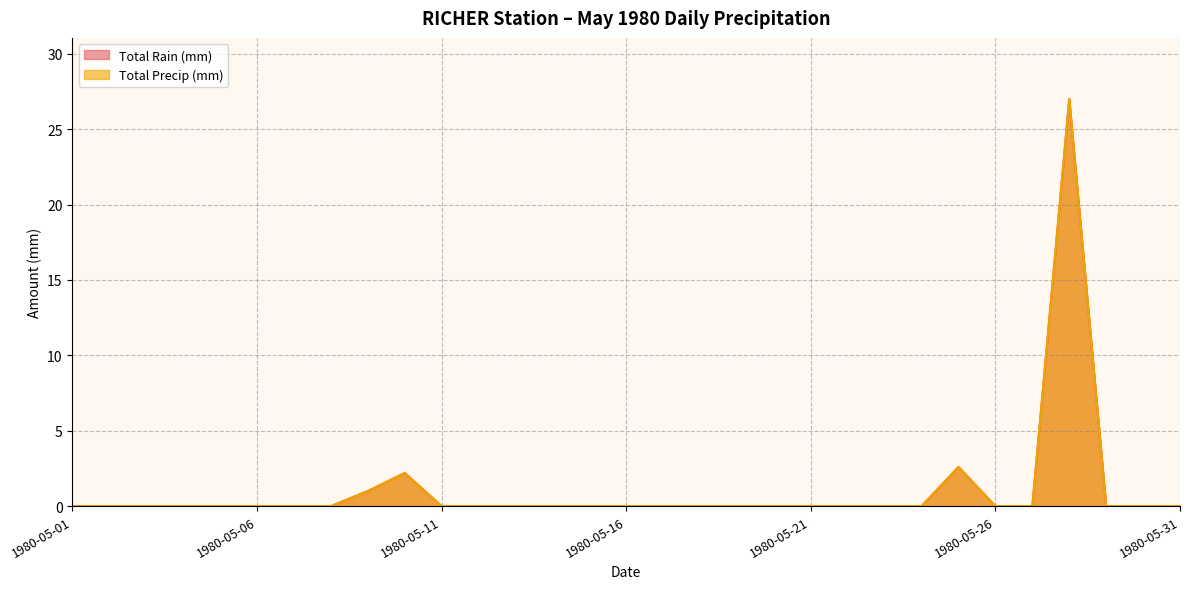

What is the highest value of the Total Precip (mm) series?

27.0